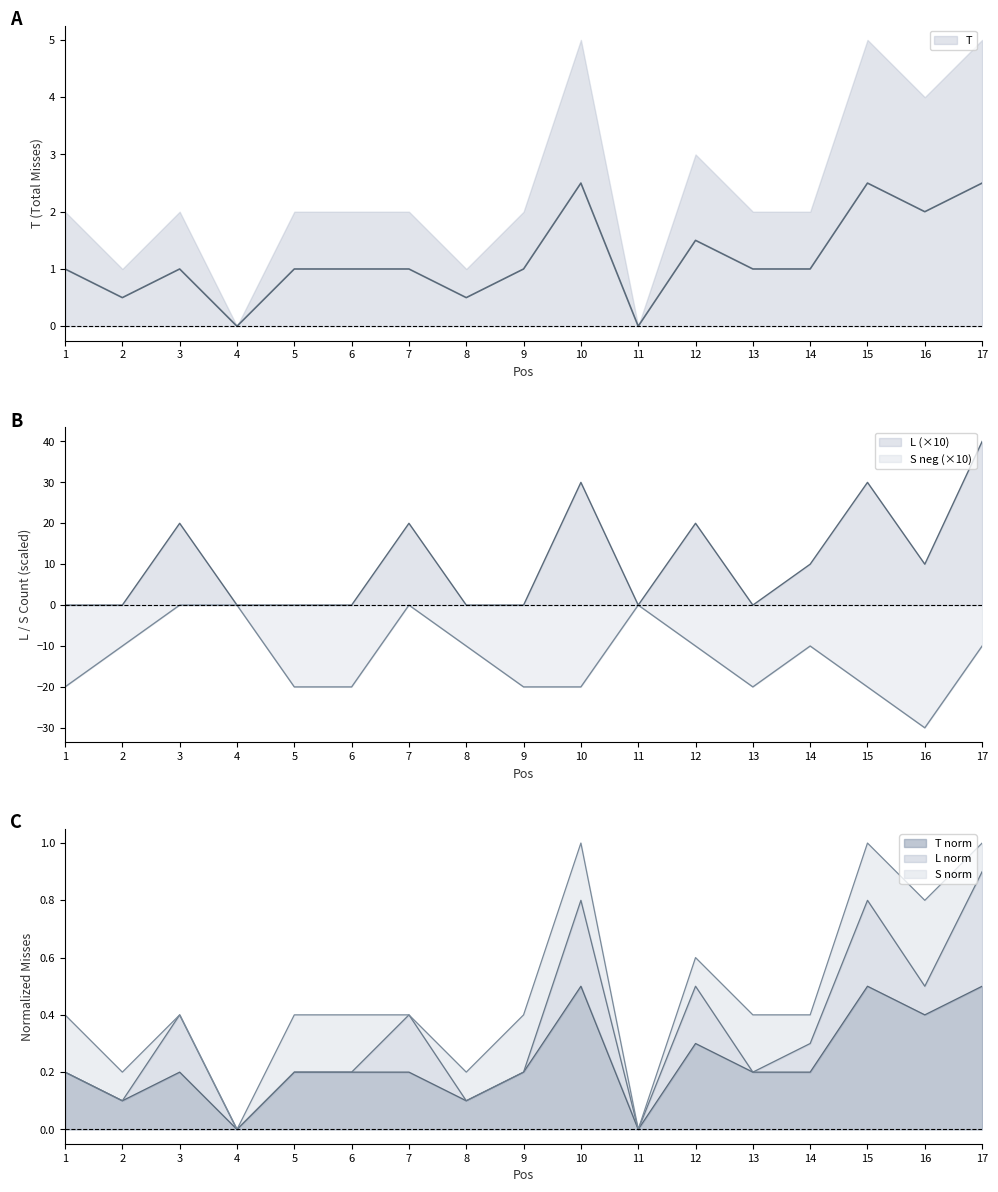

At which label is L closest to 20?

3